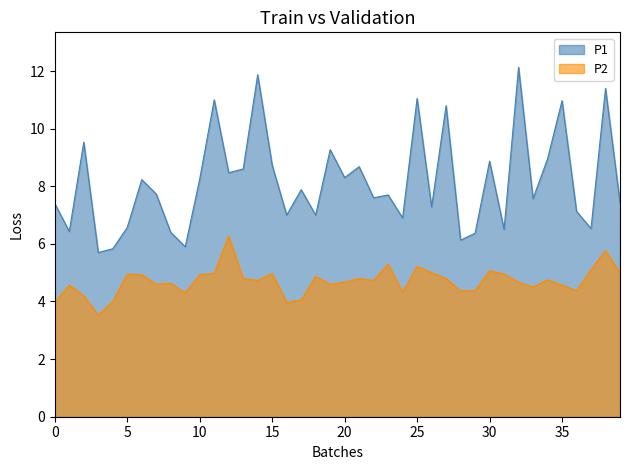

Which series has the widest spread of values?

P1